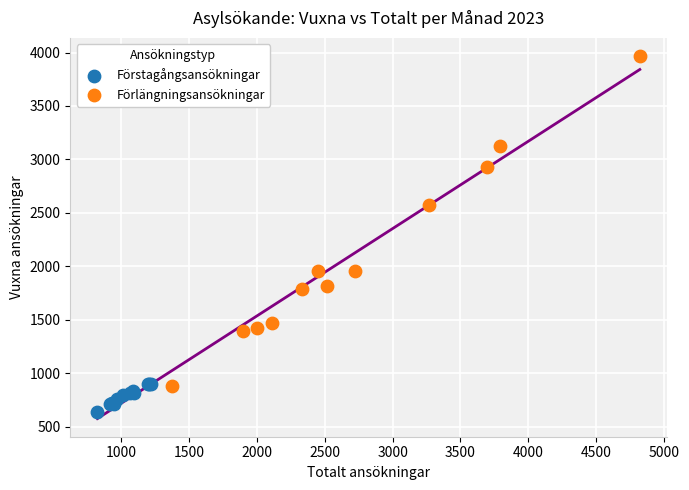

Which series has the largest Y range (max minus min)?

Förlängningsansökningar